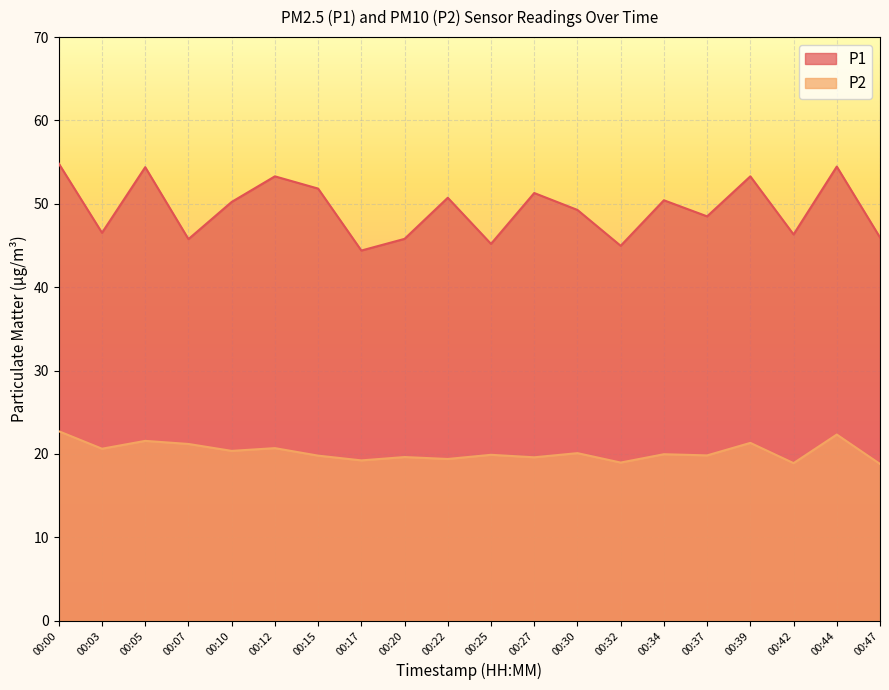

List the labels in order of P2 value, largest first.

00:00, 00:44, 00:05, 00:39, 00:07, 00:12, 00:03, 00:10, 00:30, 00:34, 00:25, 00:37, 00:15, 00:20, 00:27, 00:22, 00:17, 00:32, 00:42, 00:47